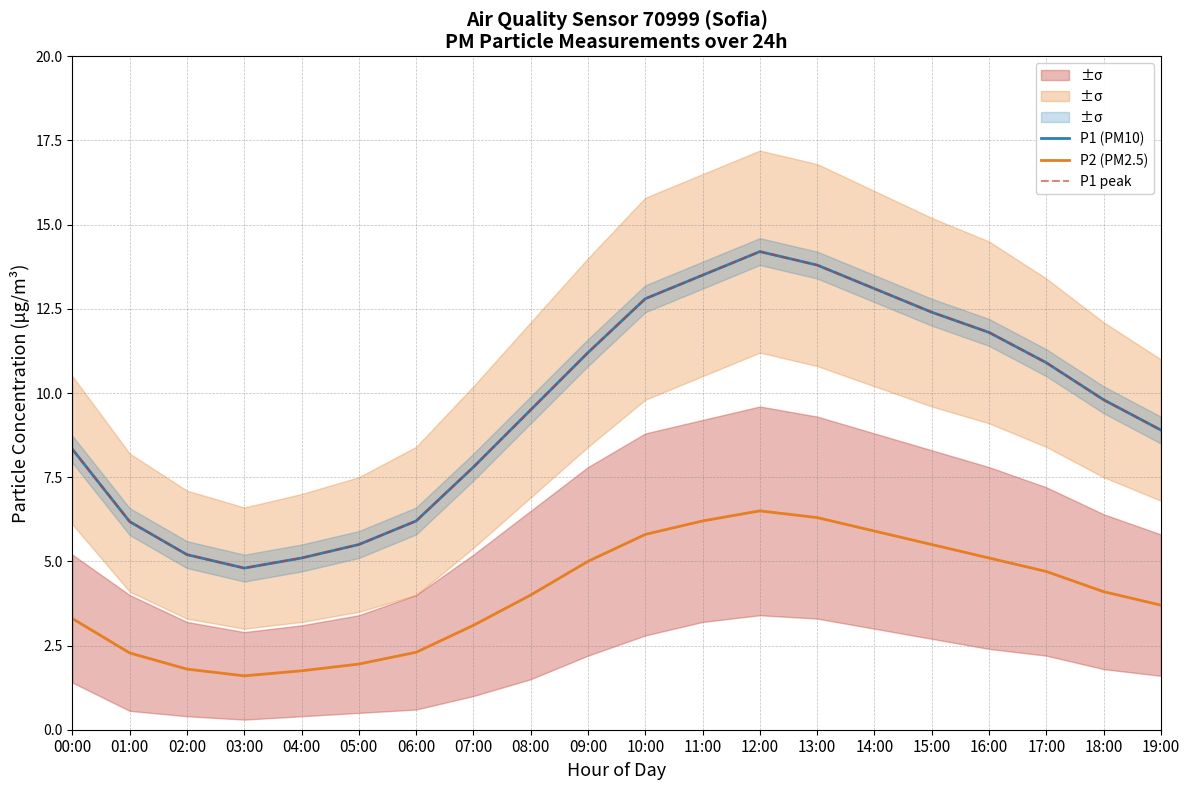

Between 10:00 and 15:00, which series saw the biggest shift?

P1 (PM10)